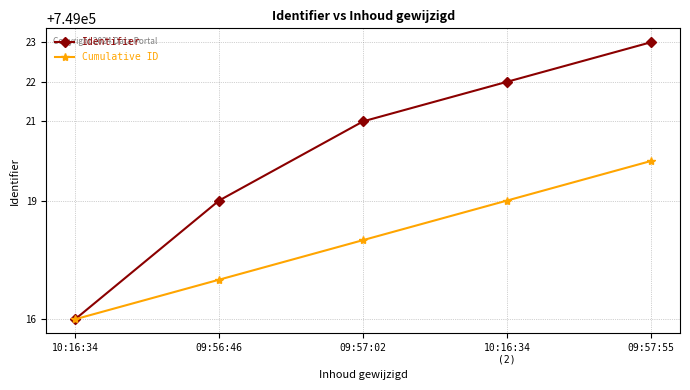

What is the total value across all series at 09:56:46?

1498036